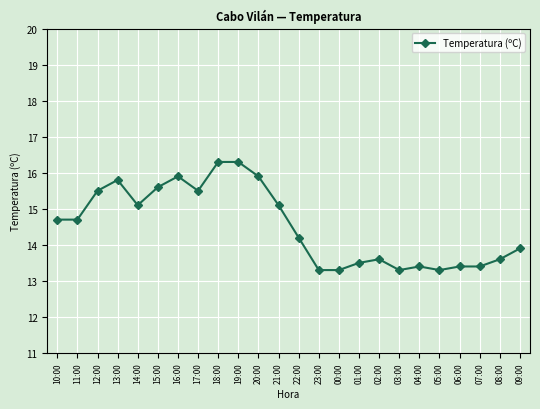

What is the label of the 16th point from the right?

18:00